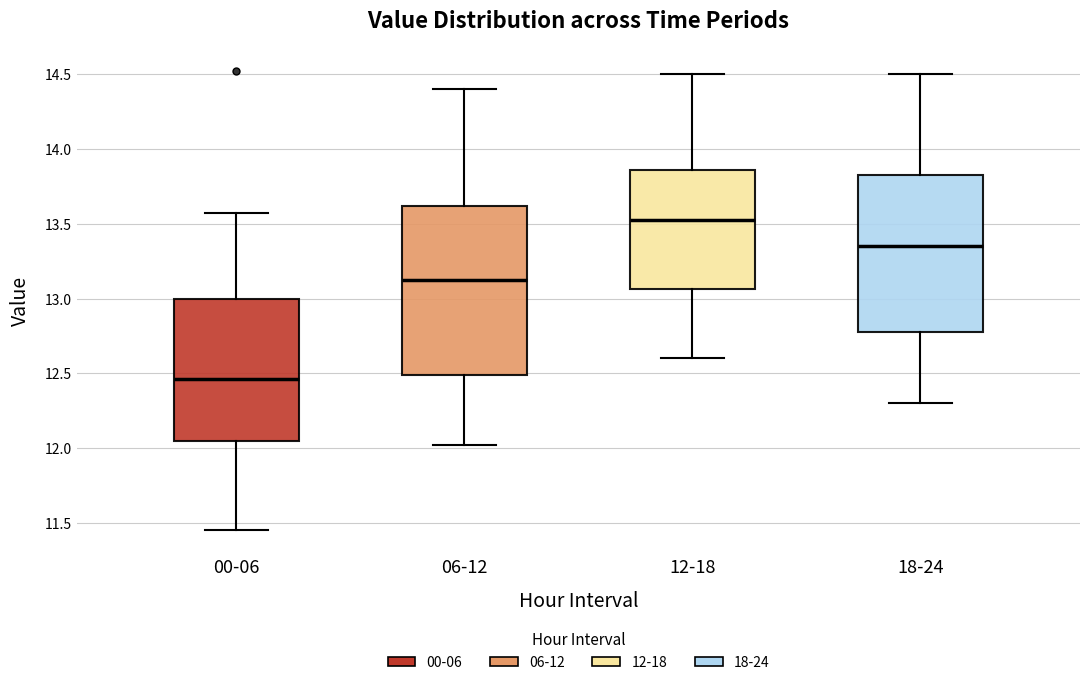

Where is the upper edge of the box for 00-06 on the y-axis? The values are not printed on the chart, so give them approximately, as read against the axis.

13.00